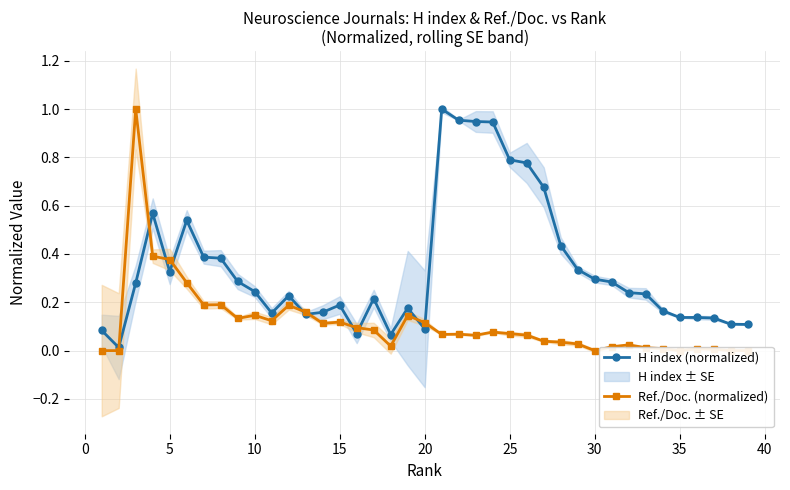

Is this an area chart (filled region under the line)?

No